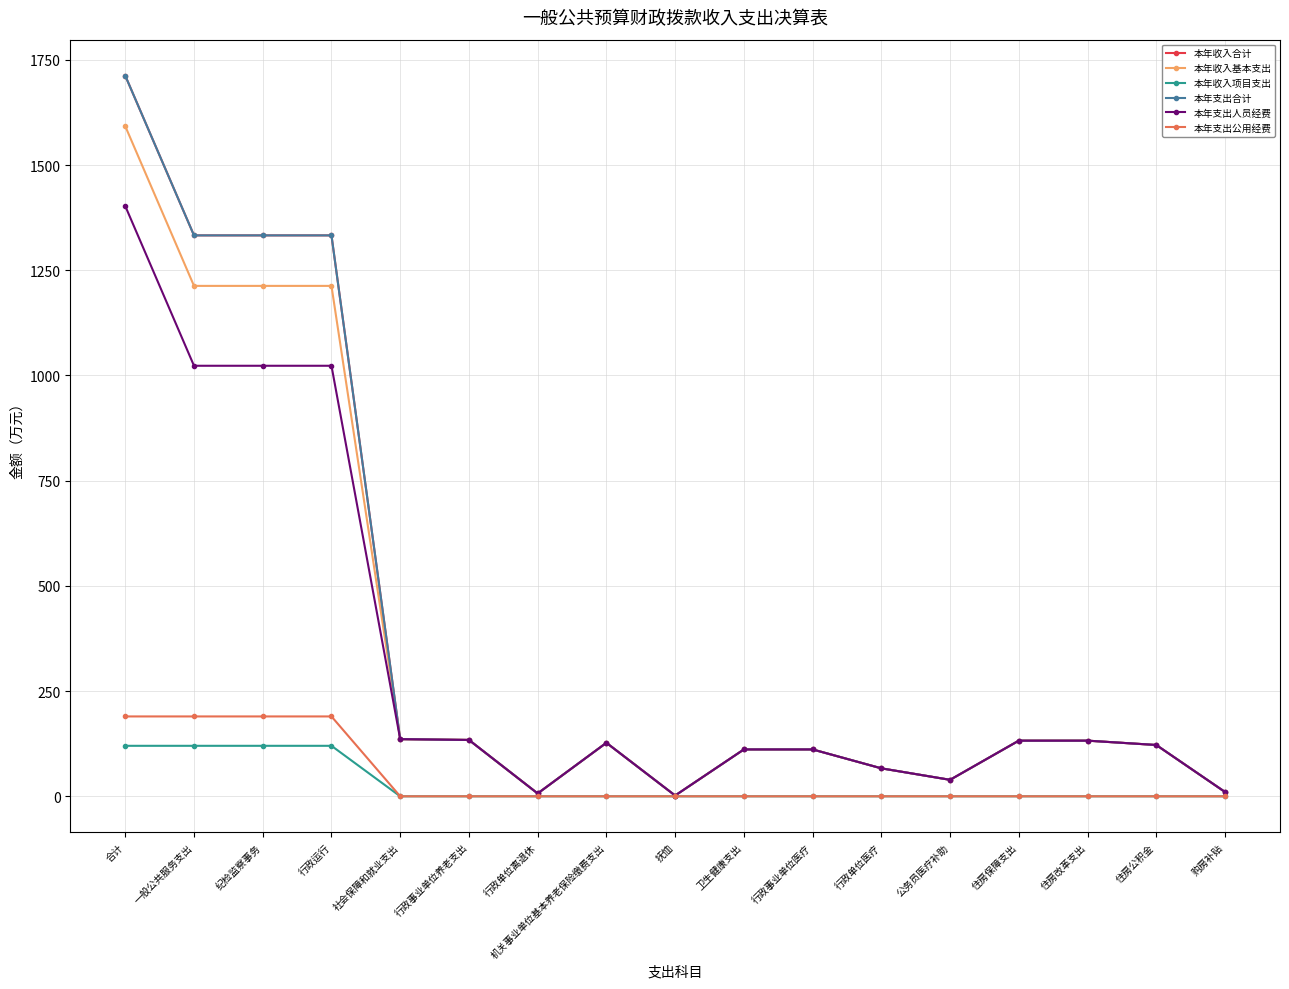

Between 住房保障支出 and 卫生健康支出, which is larger?

住房保障支出